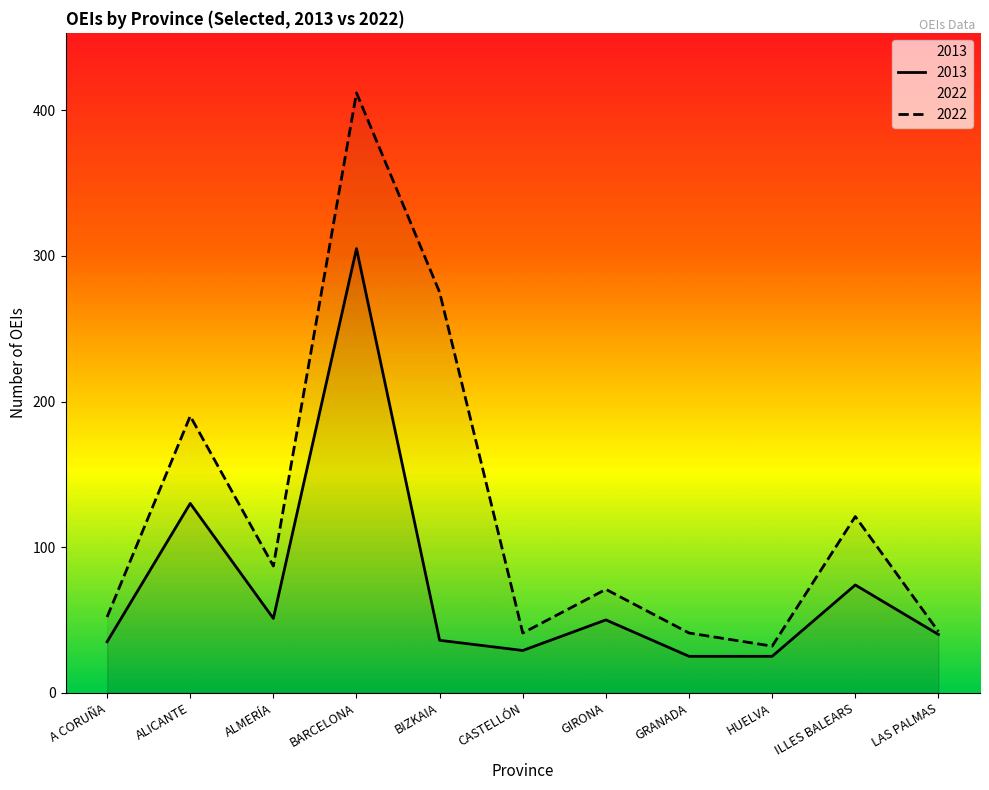

Rank the series by their average value, from lowest to highest.

2013, 2022